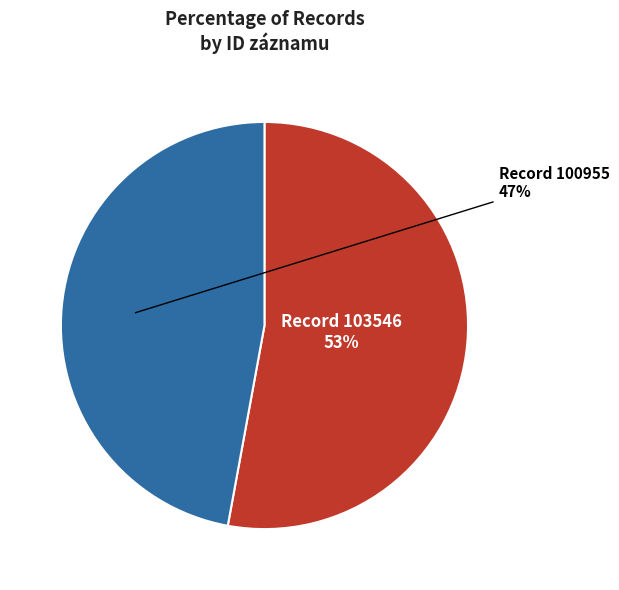

What is the ratio of the value at Record 100955 to the value at Record 103546?

0.9